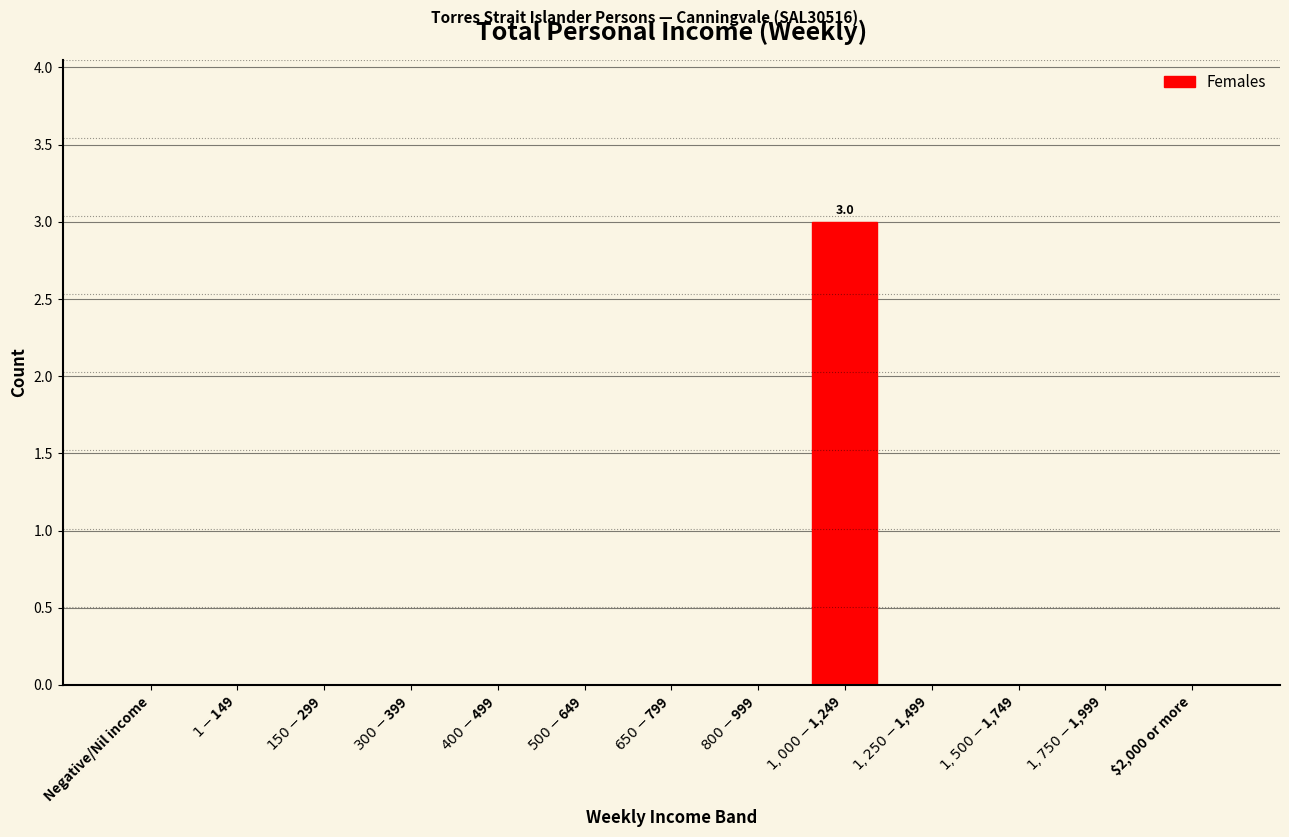

What is the maximum value shown in the chart?

3